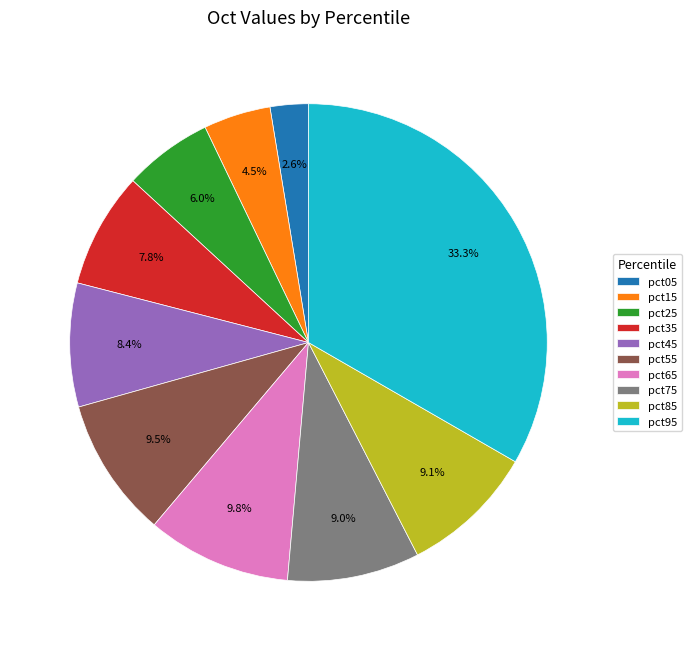

The pct25 slice represents 17% of the pie. True or false?

False